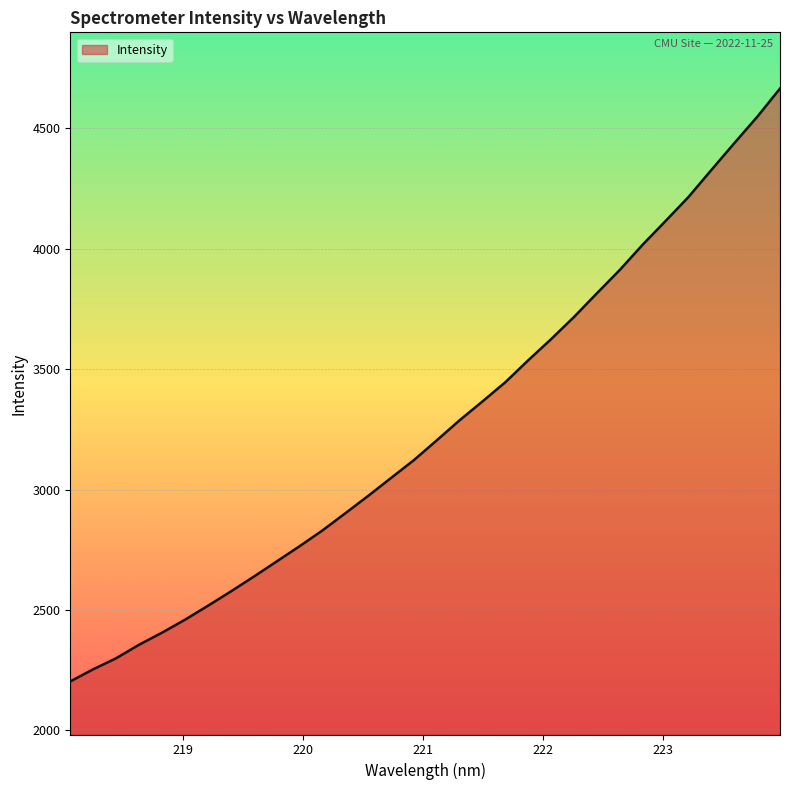

What is the maximum value shown in the chart?

4664.5